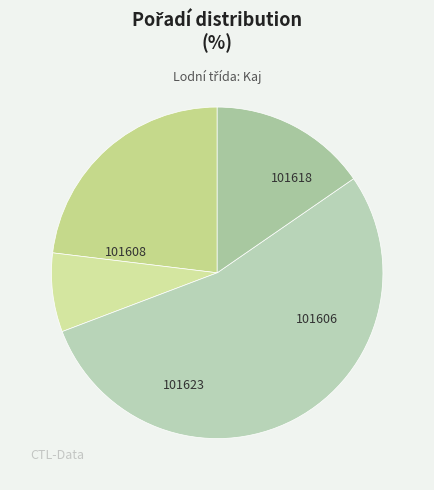

To the nearest percent, what is the difference between the 101618 and 101623 slice percentages?

8%